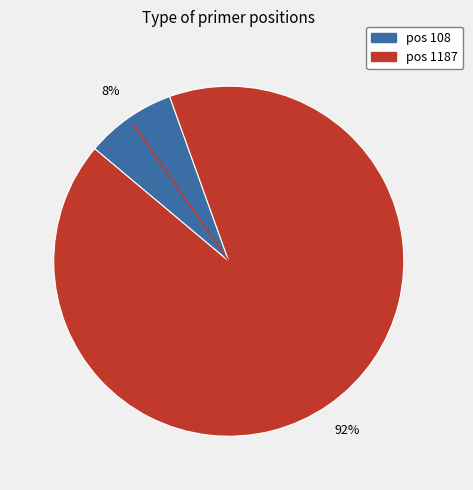

Is there a majority slice in this chart?

Yes